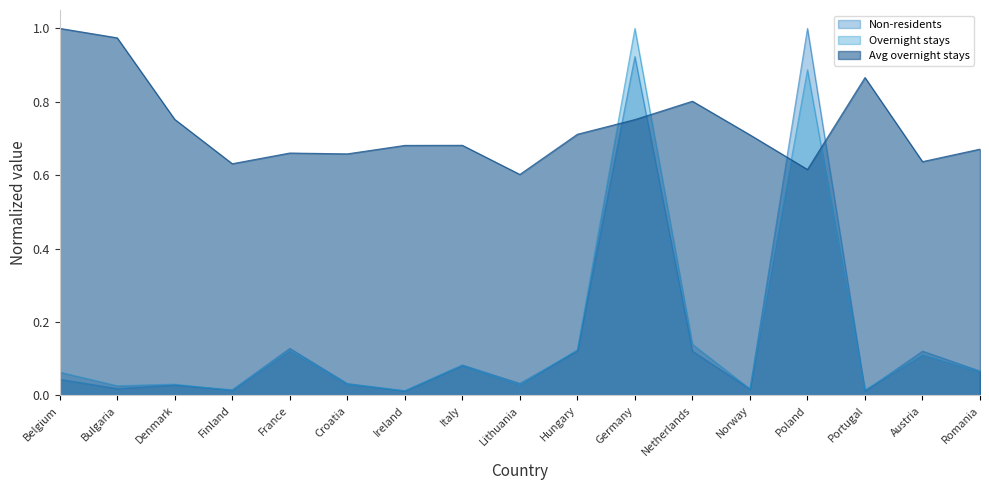

What is the sum of the Avg overnight stays values at Italy and Germany?

1.4